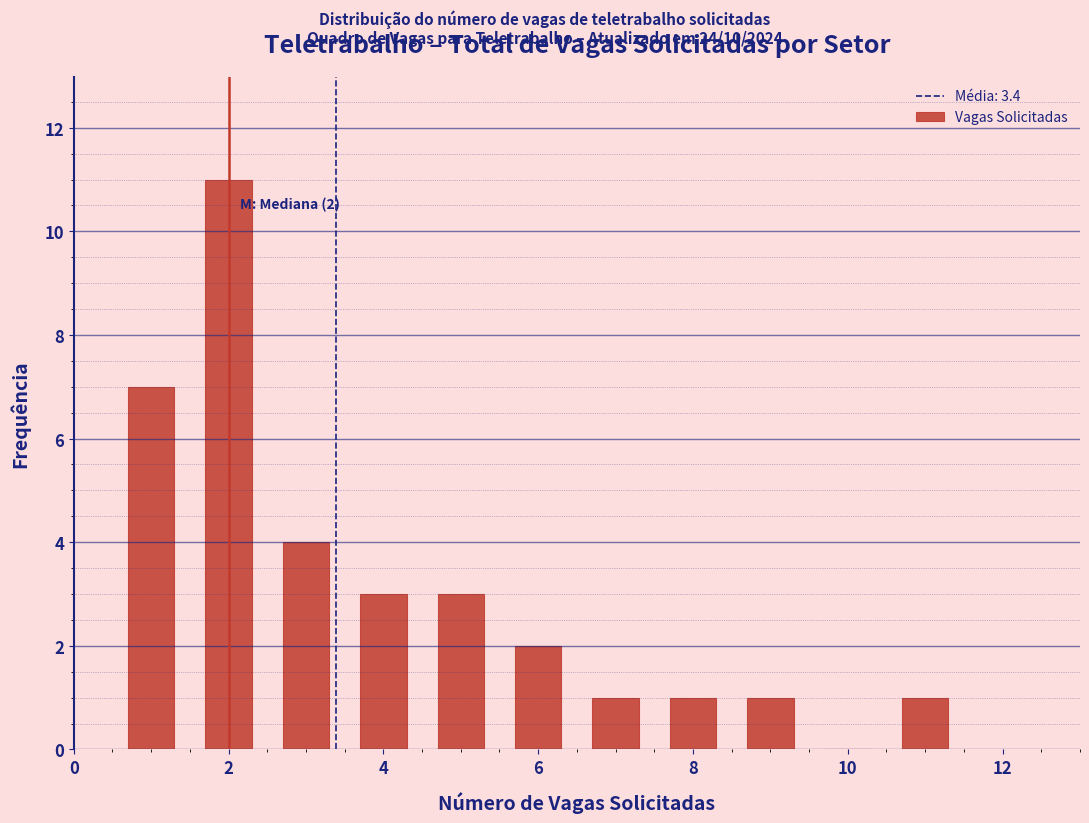

Which range on the x-axis has the tallest bar?

1.5 to 2.5